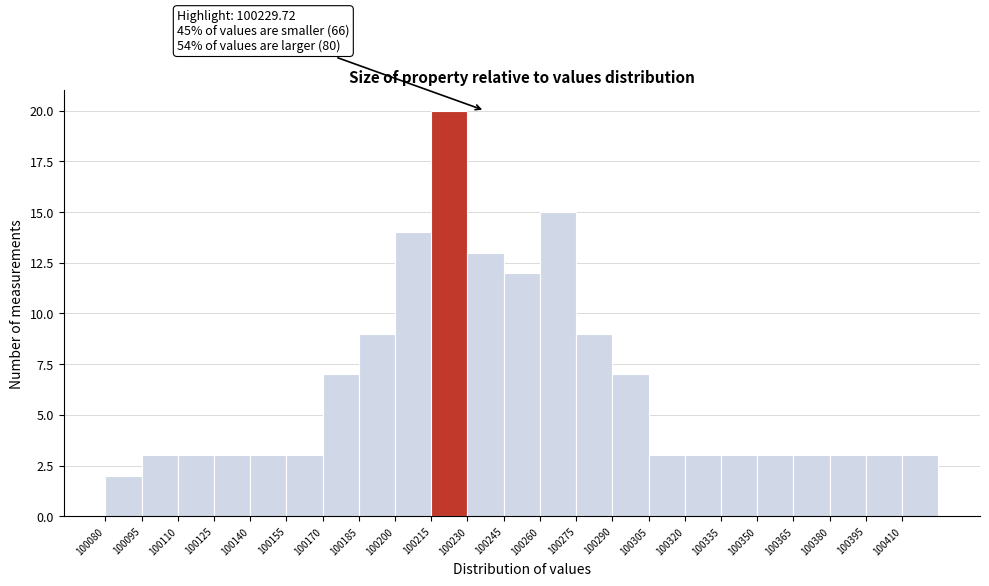

Which range on the x-axis has the tallest bar?

100215 to 100230